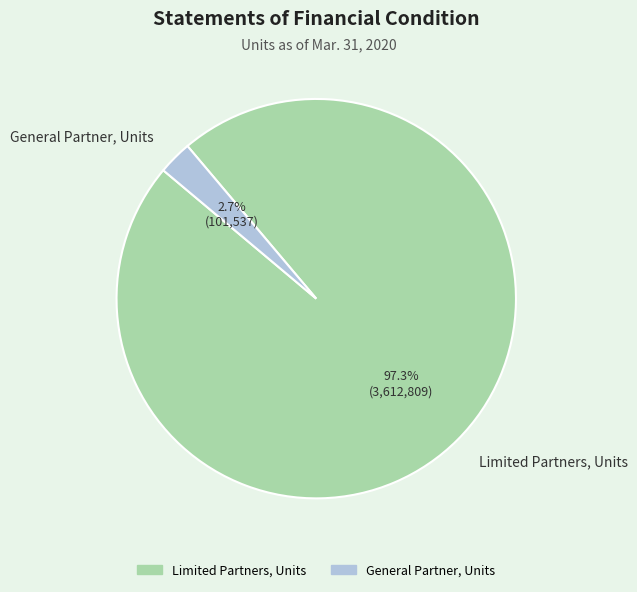

To the nearest percent, what percentage of the pie is Limited Partners, Units?

97%